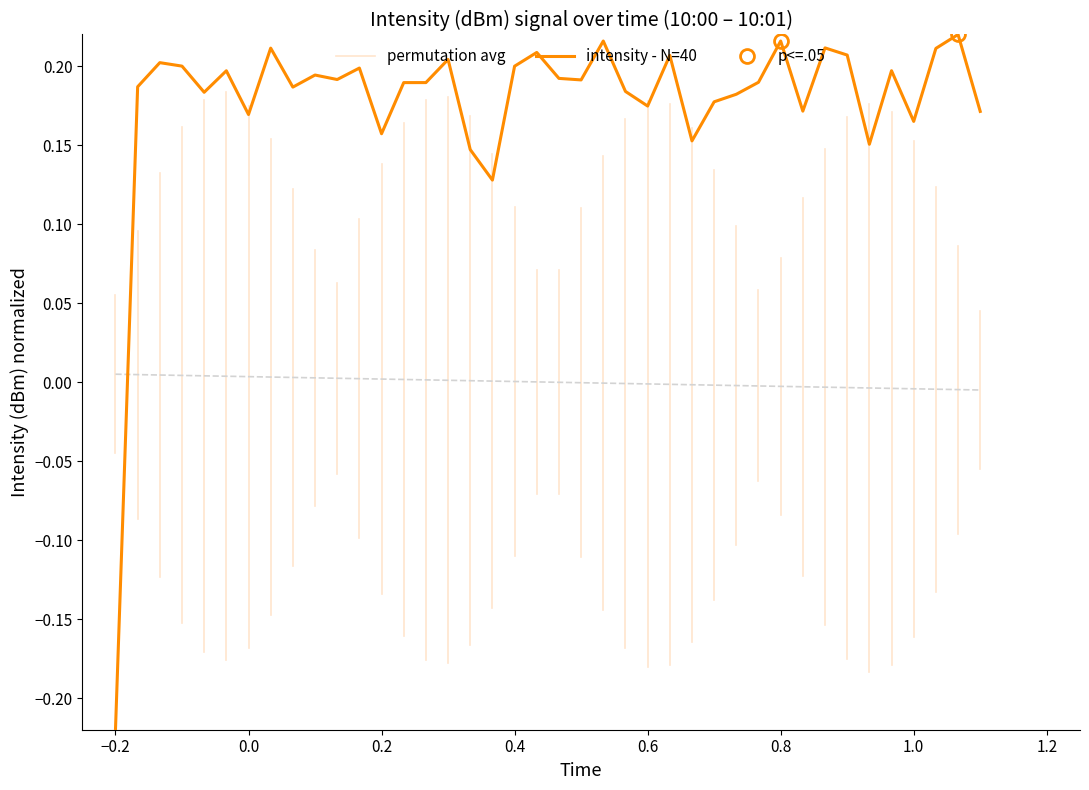

Which category has the lowest value in the intensity - N=40 series?

−0.2